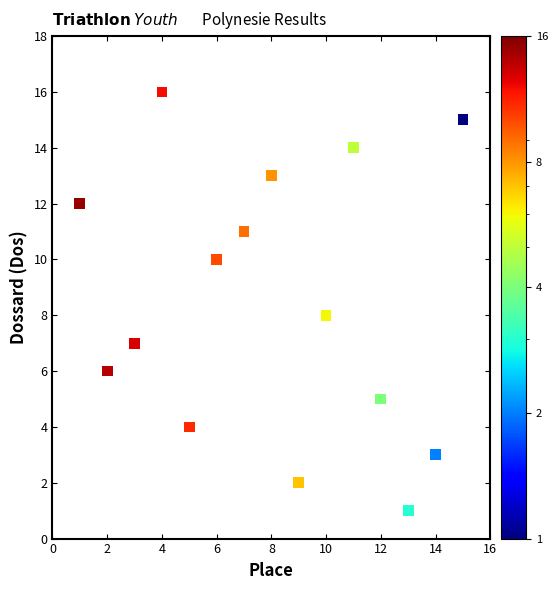

What is the range of Y values (max minus min)?

15